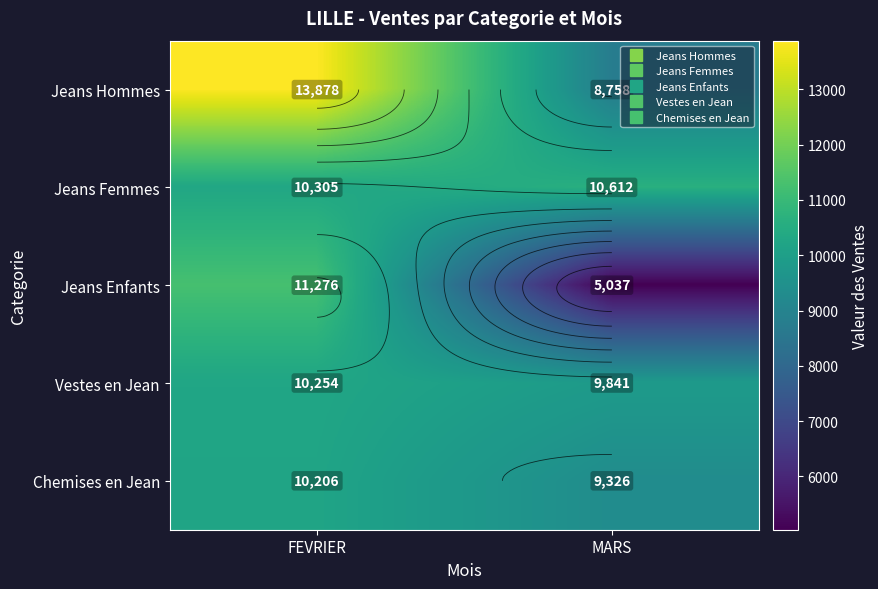

What is the minimum value for Chemises en Jean?

9326